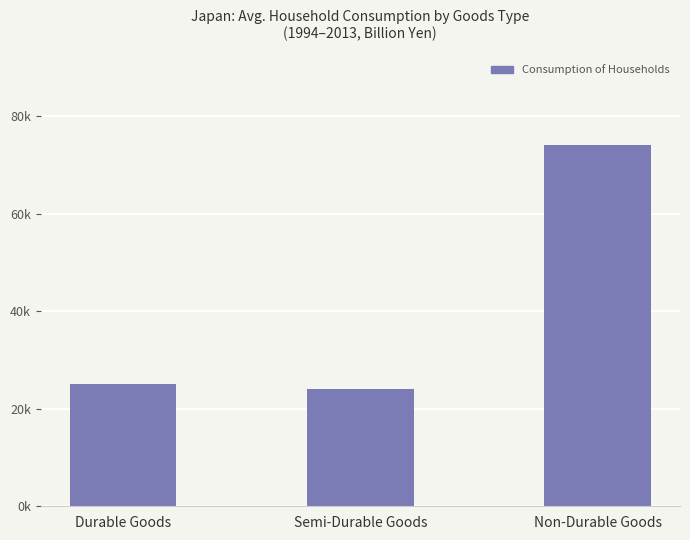

What is the approximate value at Durable Goods?

25091.6